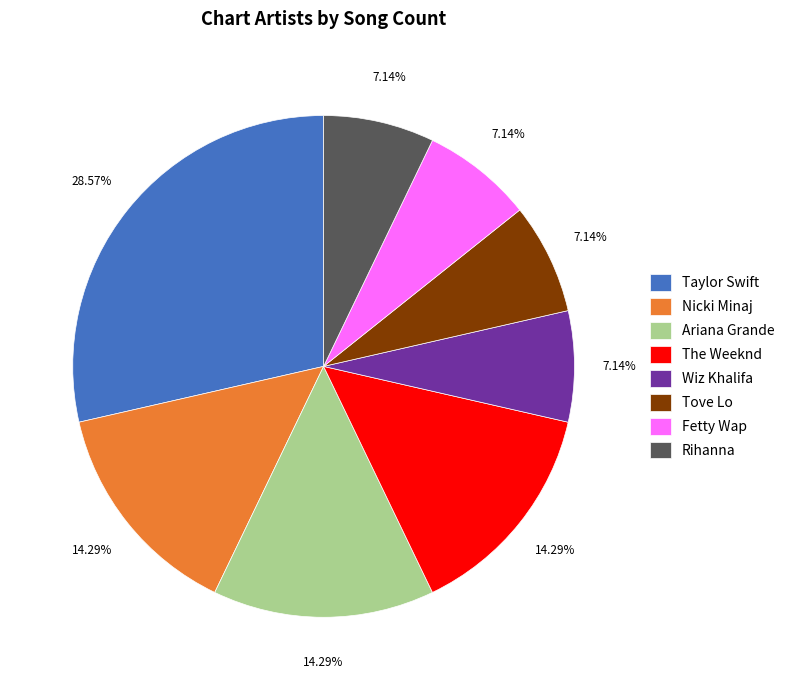

Is The Weeknd the majority of the pie?

No